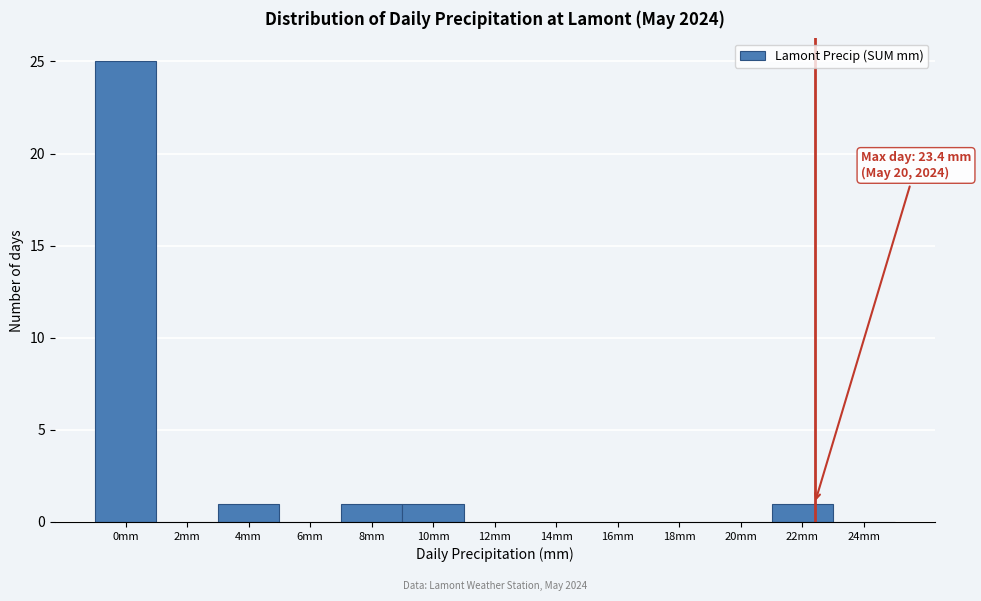

Reading right to left, what are all the values shown in this chart?

24mm=0	22mm=1	20mm=0	18mm=0	16mm=0	14mm=0	12mm=0	10mm=1	8mm=1	6mm=0	4mm=1	2mm=0	0mm=25